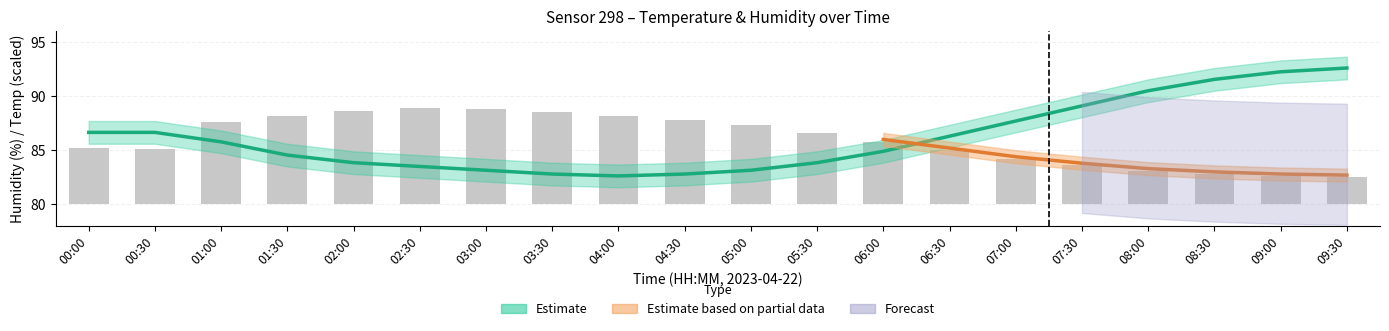

The value at 07:00 is 4.2. True or false?

True